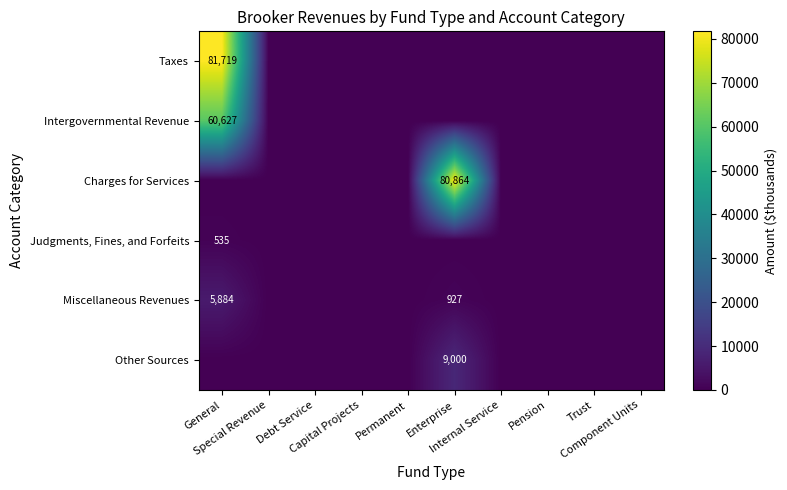

The value of Charges for Services at Pension is -30993. True or false?

False